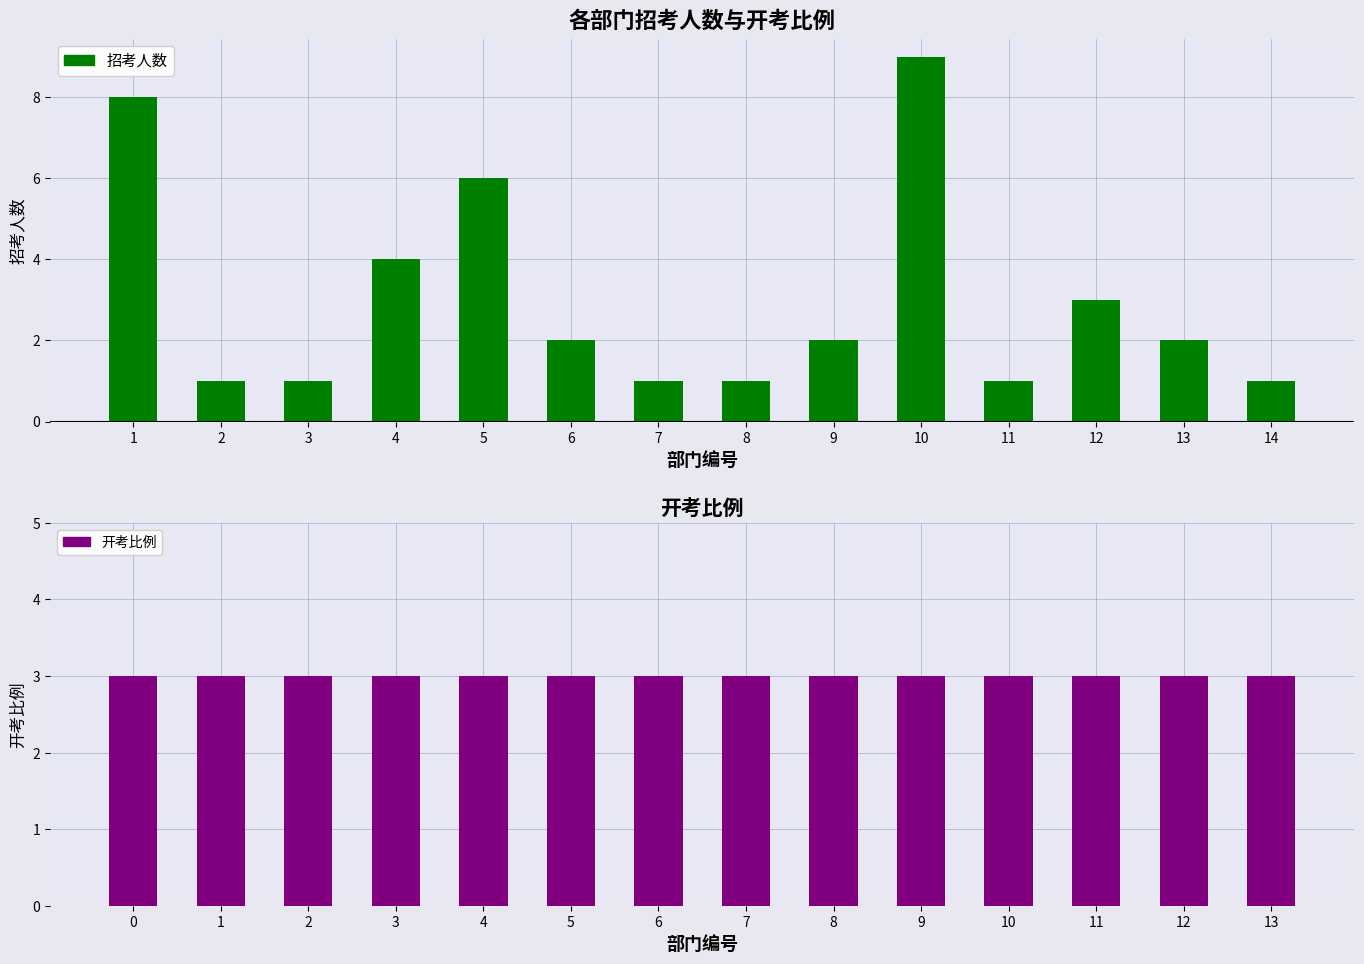

The 开考比例 series shows 3 at 8. True or false?

True